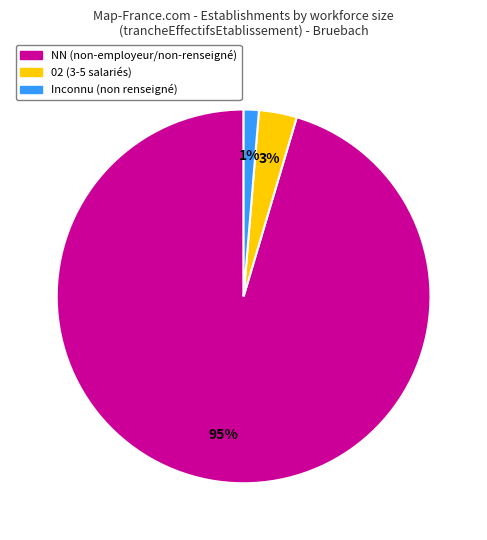

Does any single category account for the majority?

Yes